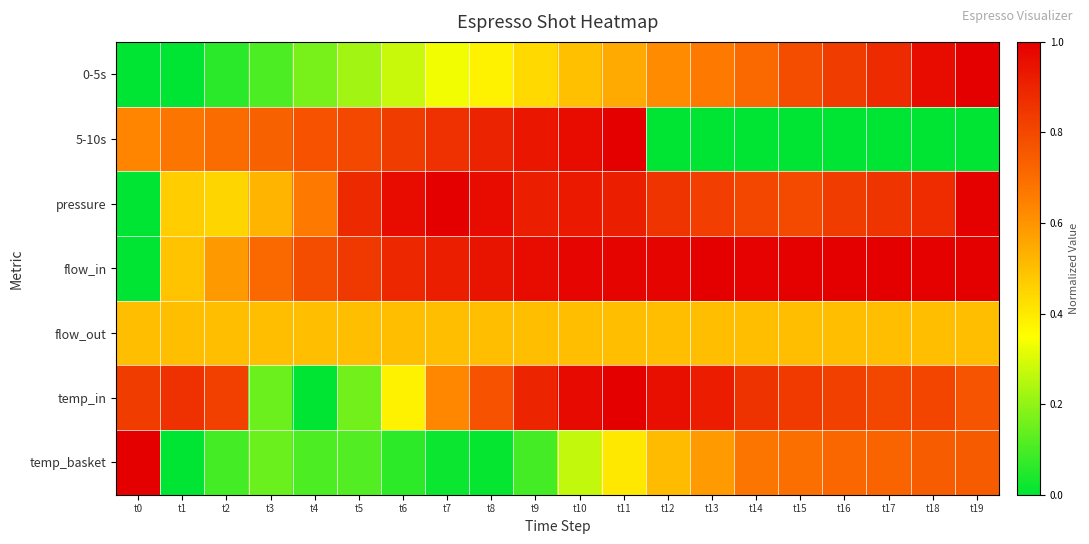

Which series changed the most between t5 and t8?

temp_in